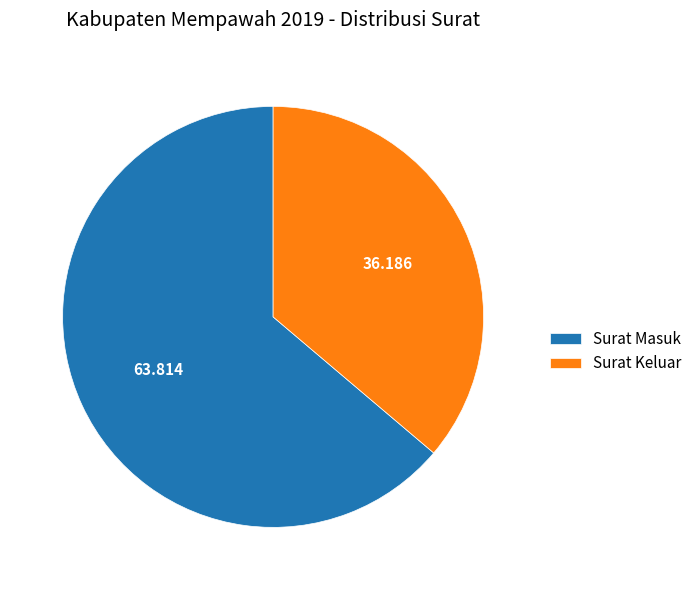

Rank the categories by value from highest to lowest.

Surat Masuk, Surat Keluar